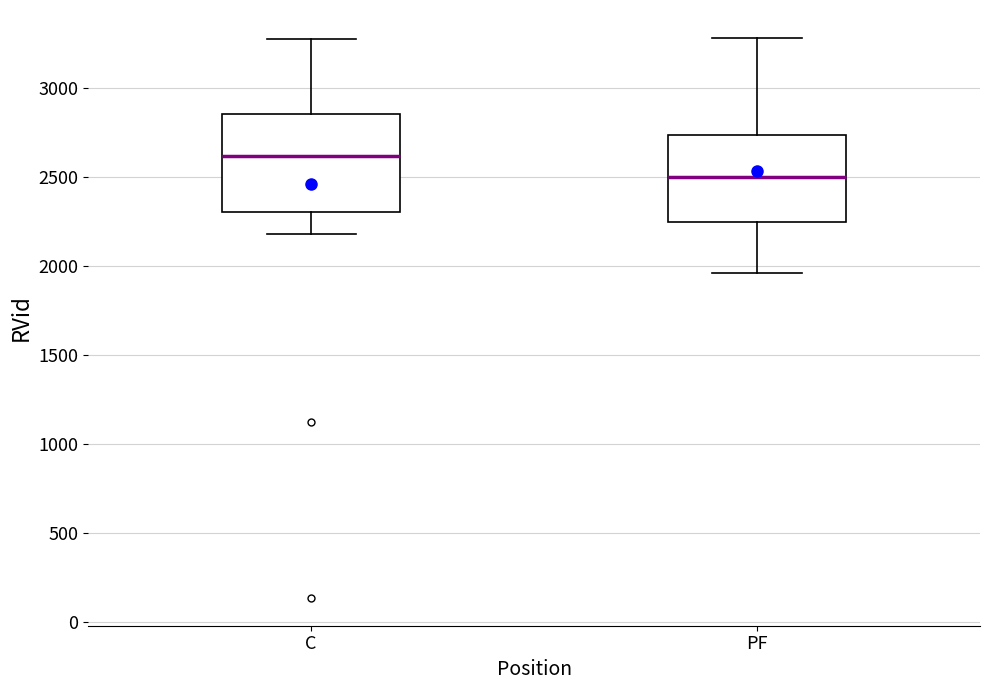

Which box is the tallest, from its lower edge to its upper edge?

C